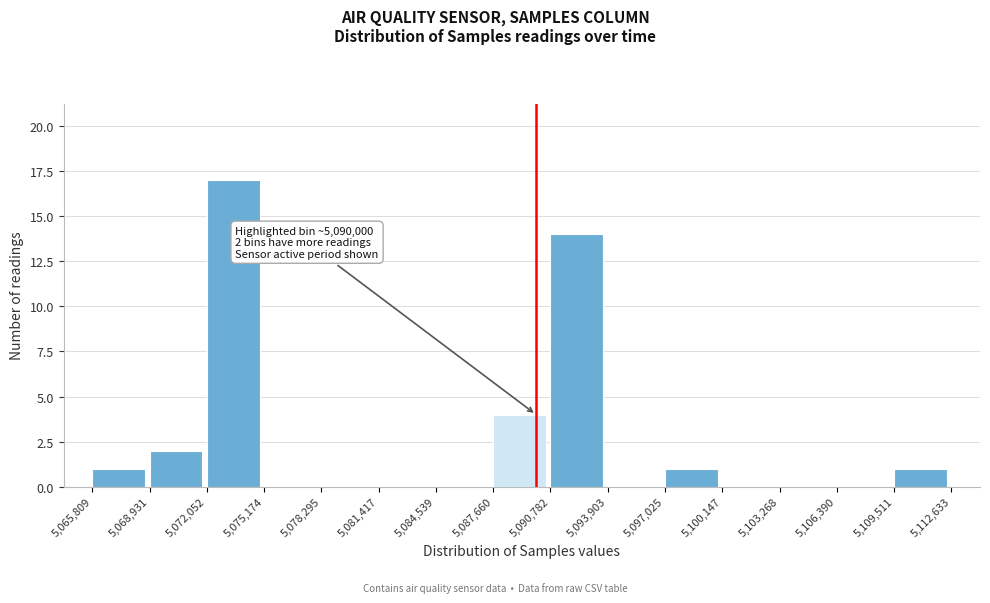

Over which range of the x-axis is the bar tallest?

5,072,052 to 5,075,174